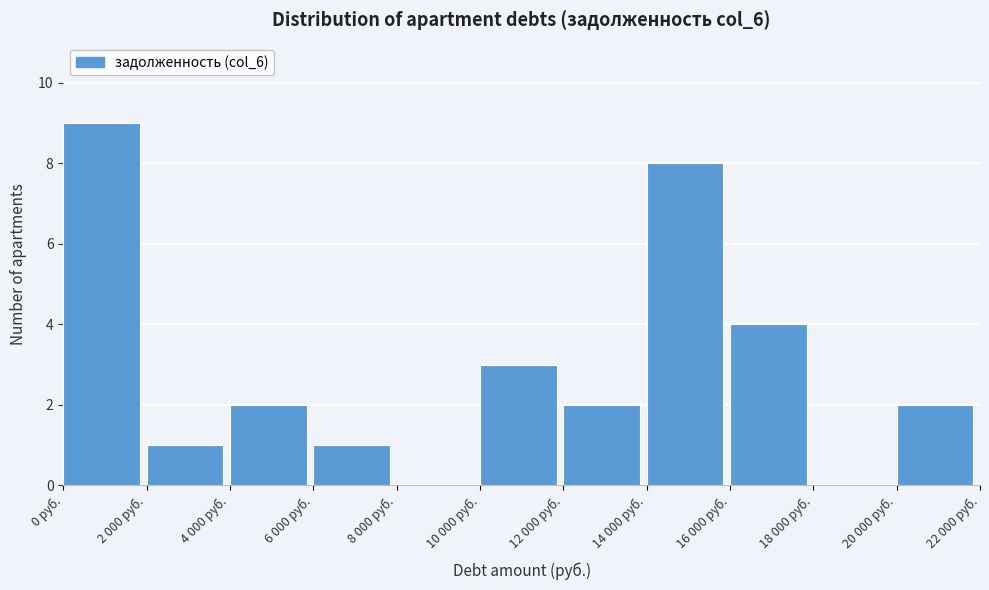

Reading left to right, extract all data points from this chart.

0 руб.=9	2 000 руб.=1	4 000 руб.=2	6 000 руб.=1	8 000 руб.=0	10 000 руб.=3	12 000 руб.=2	14 000 руб.=8	16 000 руб.=4	18 000 руб.=0	20 000 руб.=2